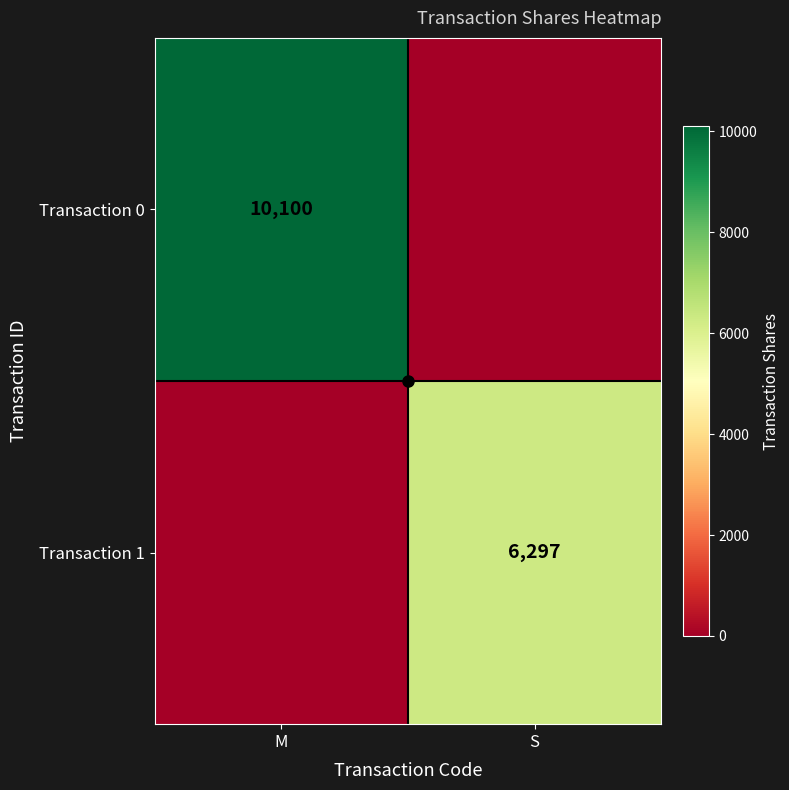

List the labels in order of Transaction 0 value, smallest first.

S, M